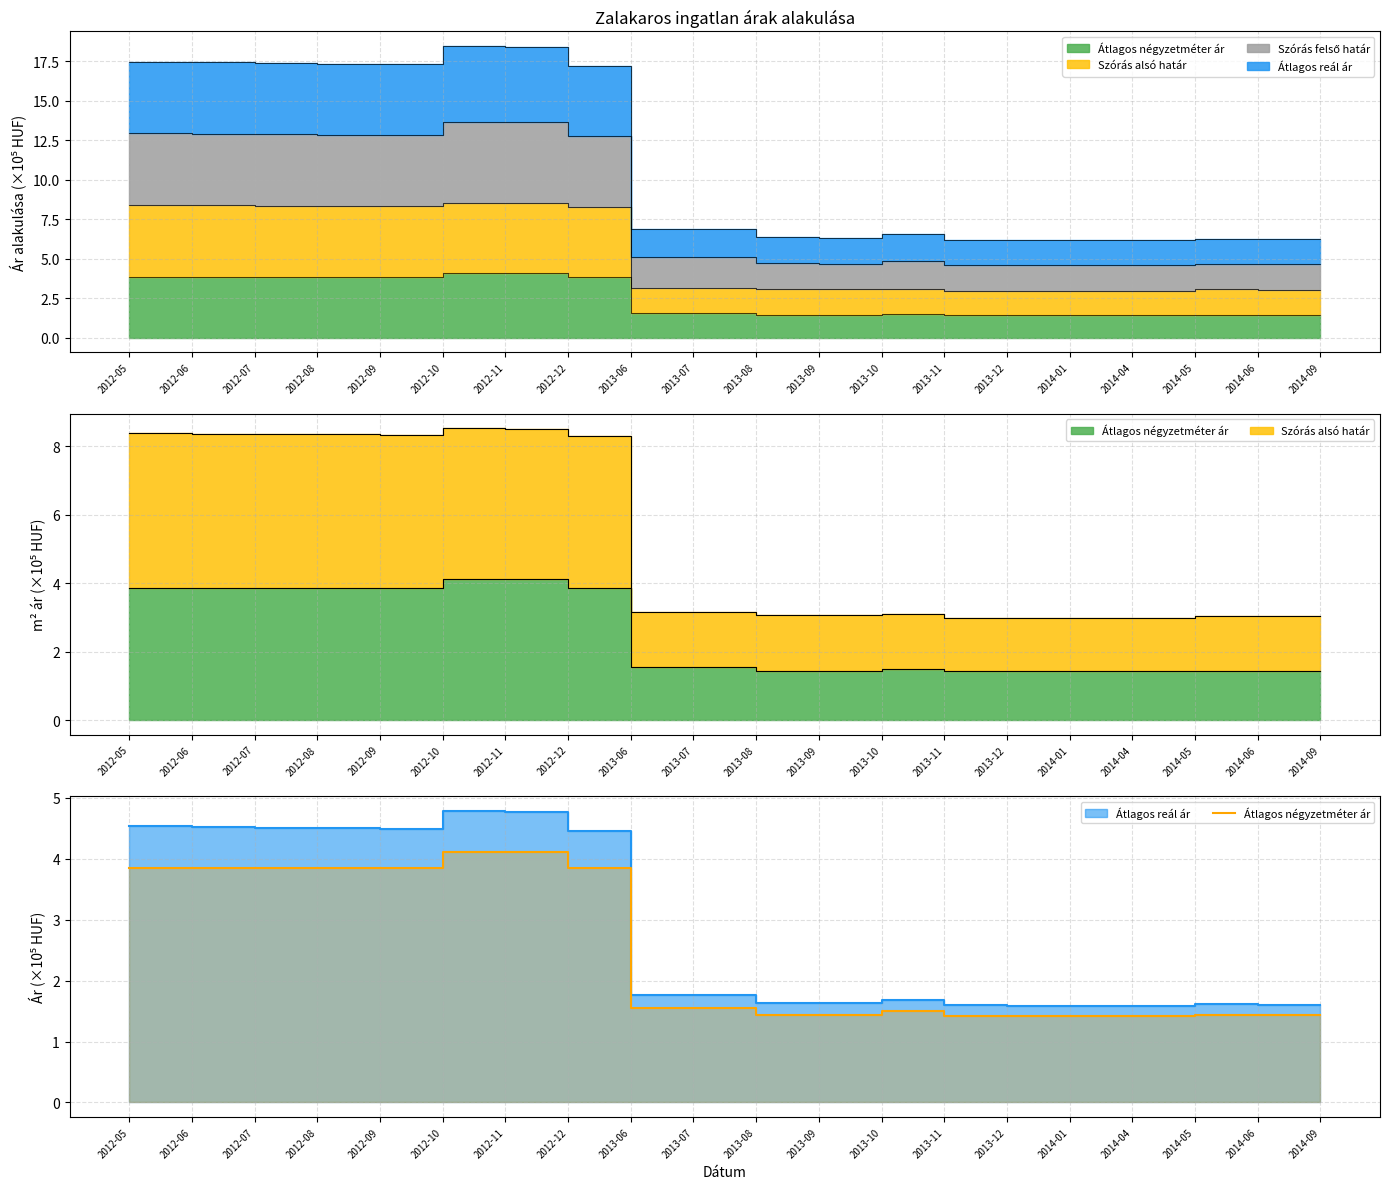

Reading left to right, extract all data points from this chart.

2012-05=3.8	2012-06=3.8	2012-07=3.8	2012-08=3.8	2012-09=3.8	2012-10=4.1	2012-11=4.1	2012-12=3.8	2013-06=1.5	2013-07=1.5	2013-08=1.4	2013-09=1.4	2013-10=1.5	2013-11=1.4	2013-12=1.4	2014-01=1.4	2014-04=1.4	2014-05=1.4	2014-06=1.4	2014-09=1.4